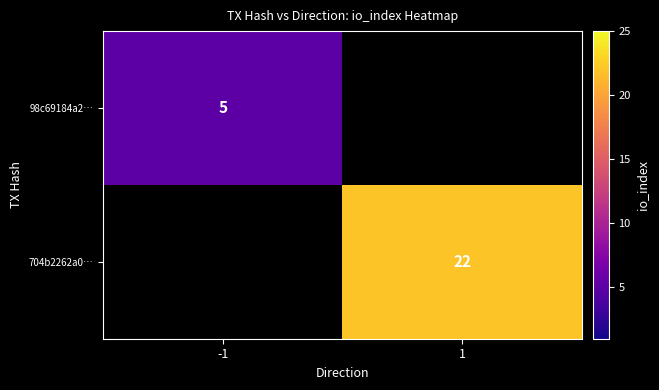

The value of 704b2262a0… at 1 is 29. True or false?

False